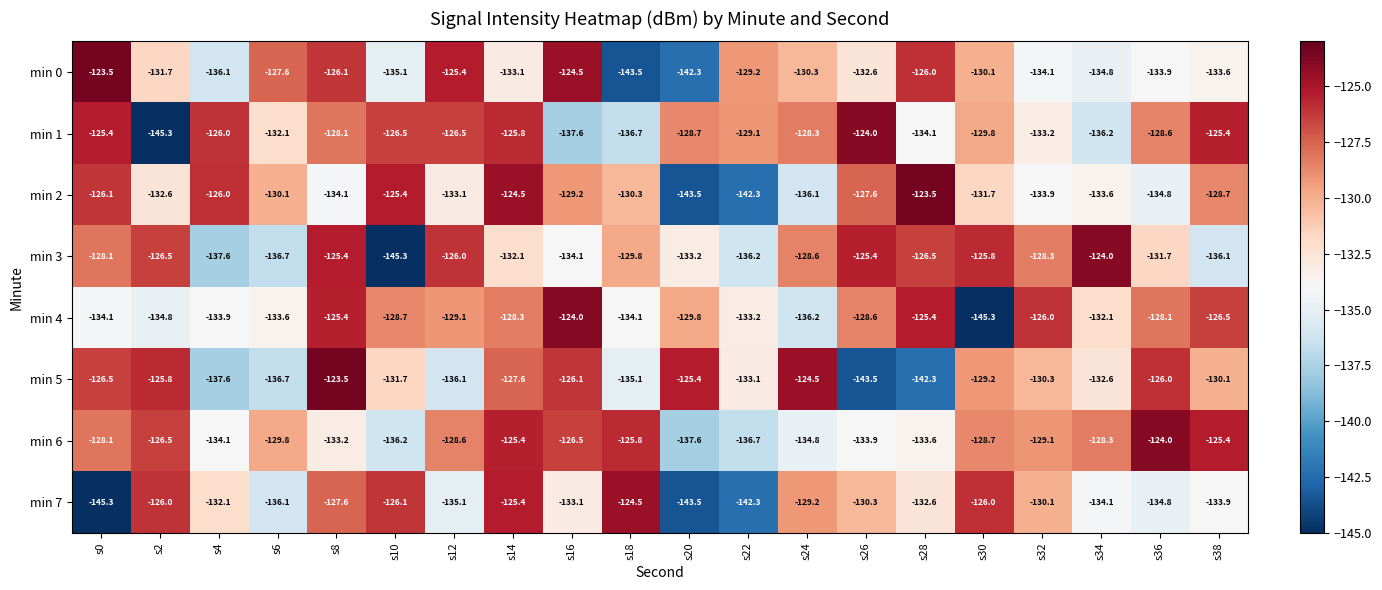

What is the greatest value displayed?

-123.5